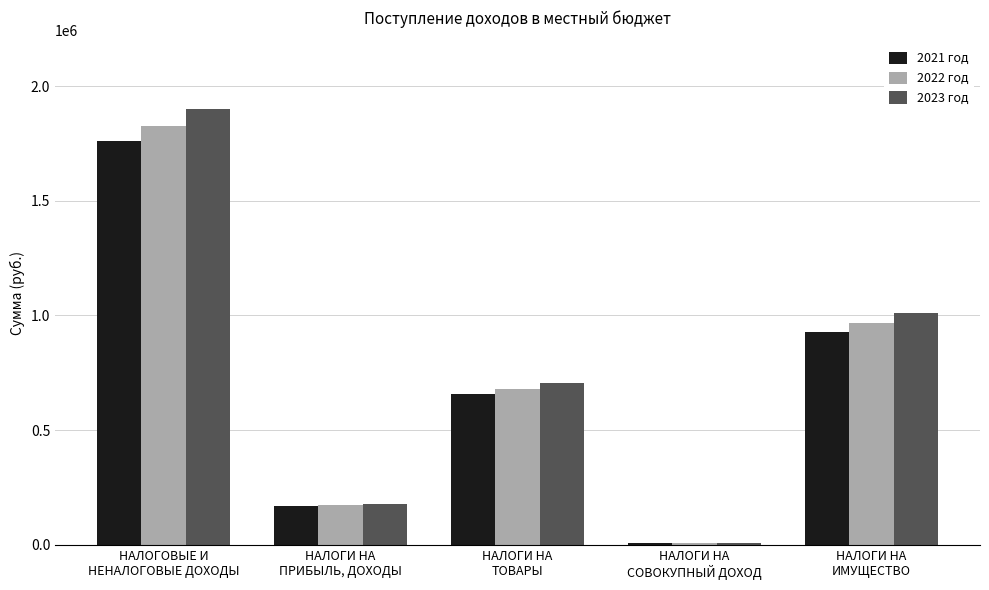

Reading right to left, transcribe all the data shown in this chart.

2021 год: НАЛОГИ НА
ИМУЩЕСТВО=927000	НАЛОГИ НА
СОВОКУПНЫЙ ДОХОД=7000	НАЛОГИ НА
ТОВАРЫ=658000	НАЛОГИ НА
ПРИБЫЛЬ, ДОХОДЫ=170000	НАЛОГОВЫЕ И
НЕНАЛОГОВЫЕ ДОХОДЫ=1762000
2022 год: НАЛОГИ НА
ИМУЩЕСТВО=969000	НАЛОГИ НА
СОВОКУПНЫЙ ДОХОД=7000	НАЛОГИ НА
ТОВАРЫ=680000	НАЛОГИ НА
ПРИБЫЛЬ, ДОХОДЫ=172000	НАЛОГОВЫЕ И
НЕНАЛОГОВЫЕ ДОХОДЫ=1828000
2023 год: НАЛОГИ НА
ИМУЩЕСТВО=1011000	НАЛОГИ НА
СОВОКУПНЫЙ ДОХОД=7000	НАЛОГИ НА
ТОВАРЫ=707000	НАЛОГИ НА
ПРИБЫЛЬ, ДОХОДЫ=177000	НАЛОГОВЫЕ И
НЕНАЛОГОВЫЕ ДОХОДЫ=1902000